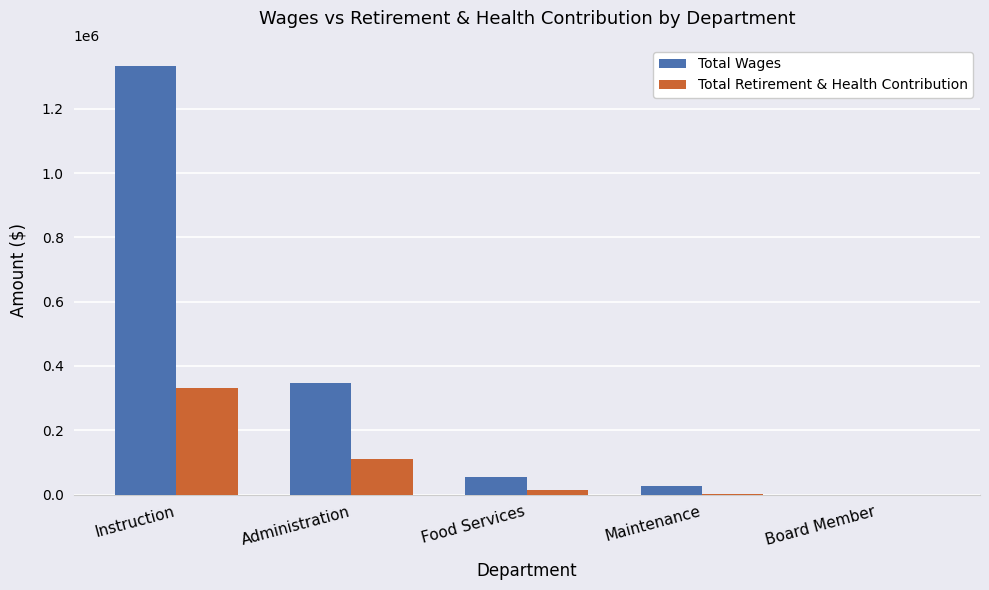

At which category is the sum across all series the highest?

Instruction